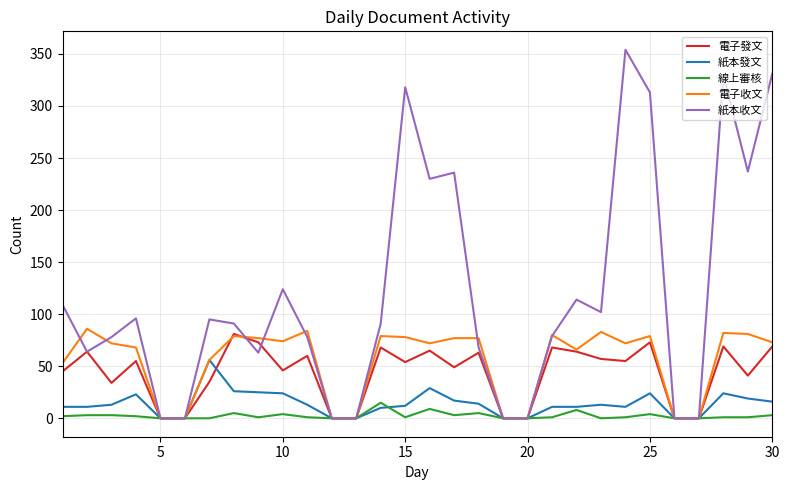

Which series has the widest spread of values?

紙本收文